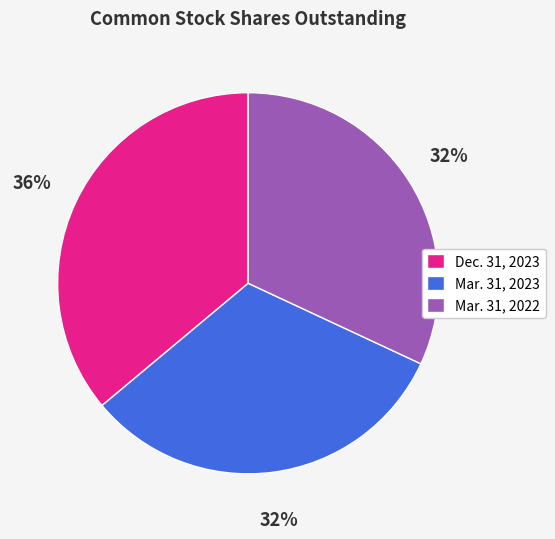

Count the number of slices in the pie.

3